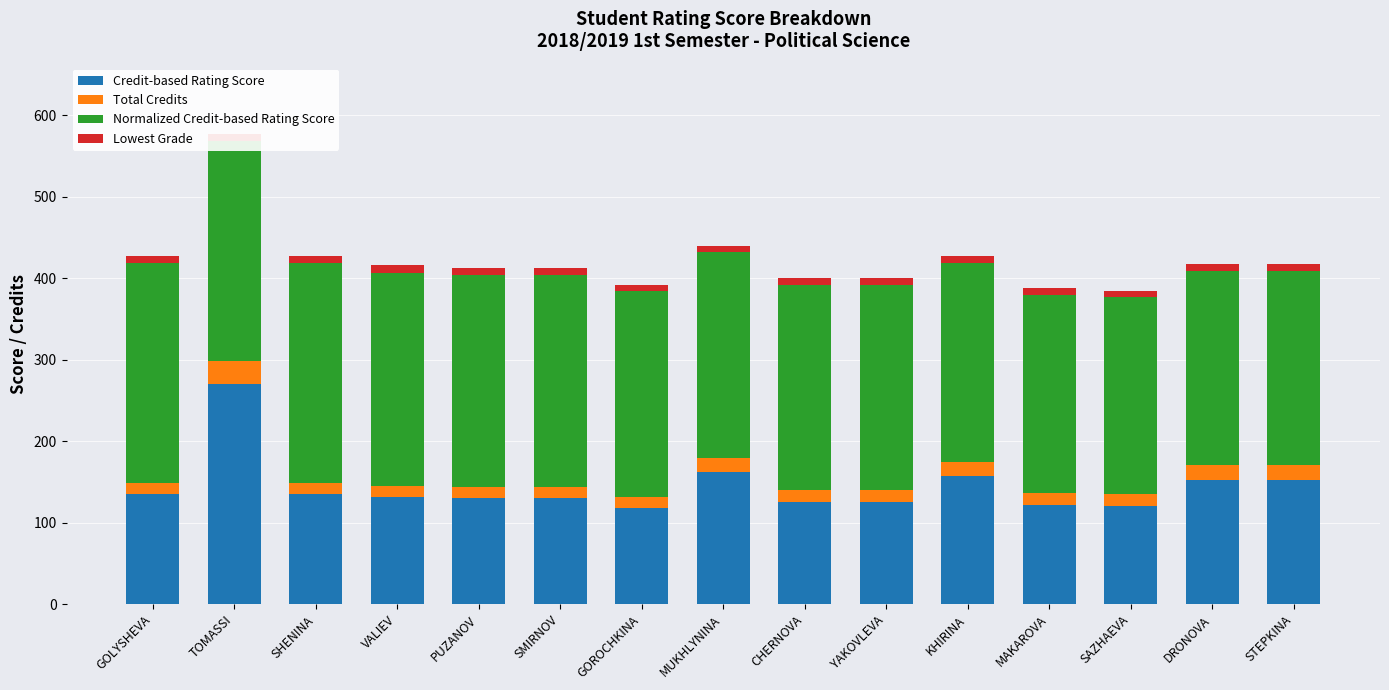

How many Lowest Grade values are between 8 and 9?

14